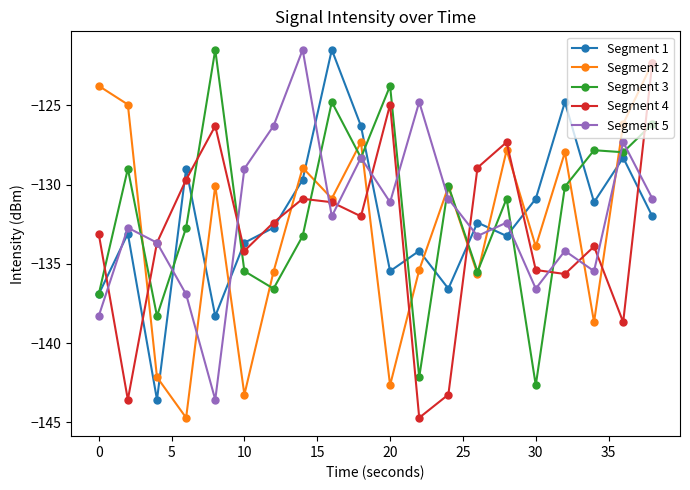

What is the value of the Segment 2 point at the 18th from the left?

-138.7